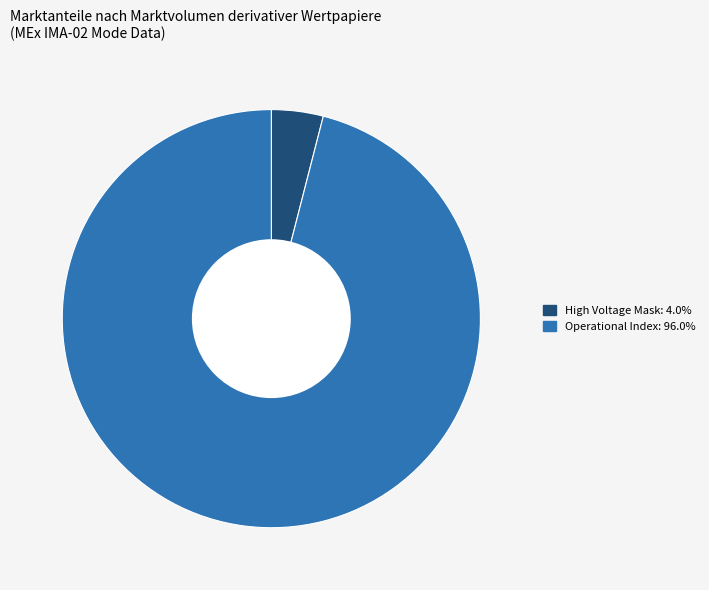

Does any single category account for the majority?

Yes